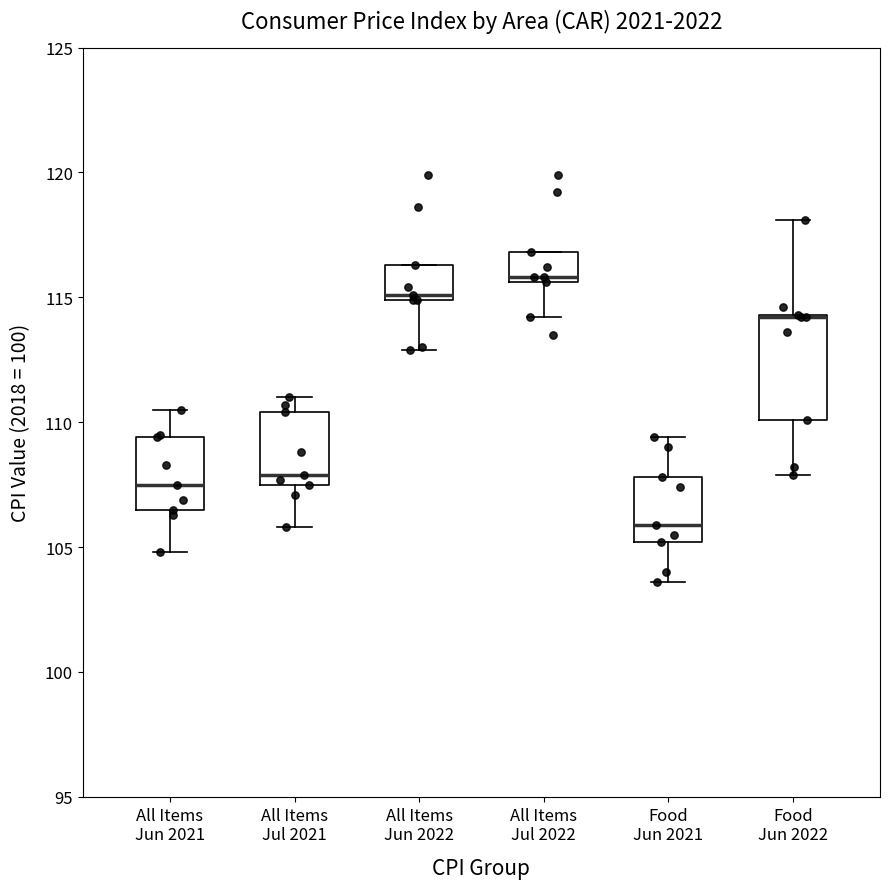

Reading left to right, read every box against the y-axis: the position of its median line, the range the box covers, and the ends of its whiskers. The values are not printed on the chart, so give them approximately, as read against the axis.

All Items Jun 2021: median 107.5, box 106.5 to 109.5, whiskers 105.0 to 110.5
All Items Jul 2021: median 108.0, box 107.5 to 110.5, whiskers 106.0 to 111.0
All Items Jun 2022: median 115.0 (just above the box's lower edge), box 115.0 to 116.5, whiskers 113.0 to 116.5
All Items Jul 2022: median 116.0, box 115.5 to 117.0, whiskers 114.0 to 117.0
Food Jun 2021: median 106.0, box 105.0 to 108.0, whiskers 103.5 to 109.5
Food Jun 2022: median 114.0 (drawn on the box's upper edge), box 110.0 to 114.5, whiskers 108.0 to 118.0